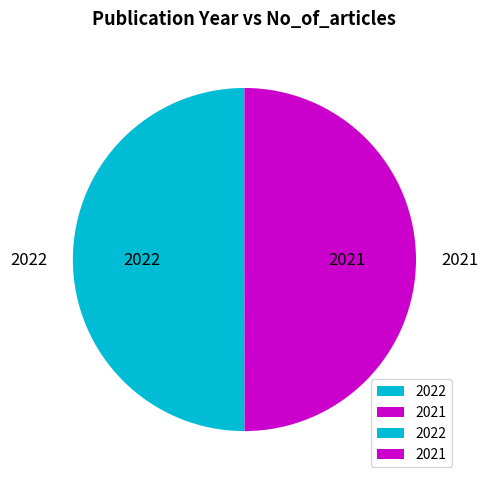

The 2022 slice represents 55% of the pie. True or false?

False